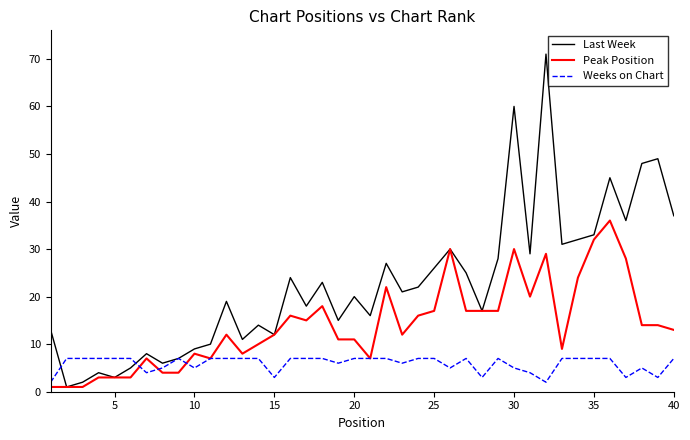

Which series has the largest total across all categories?

Last Week